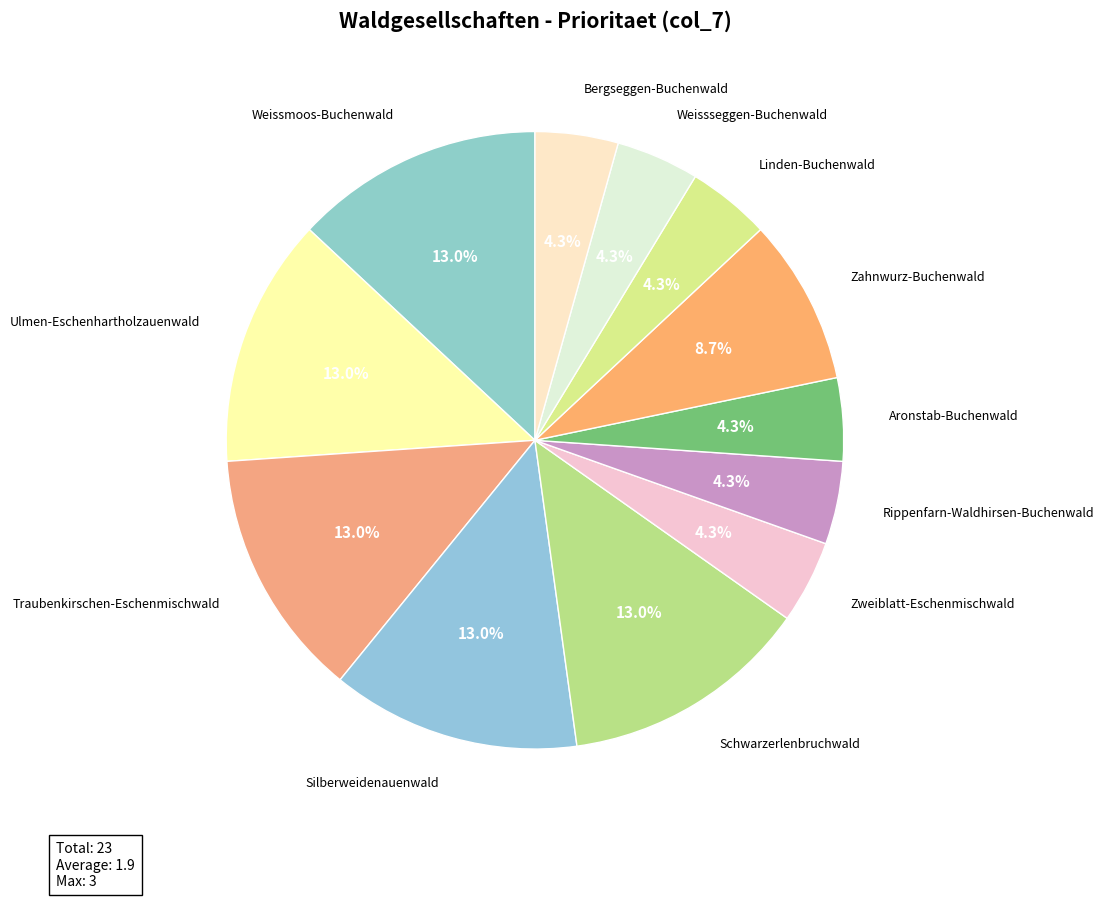

Which slice is the smallest?

Zweiblatt-Eschenmischwald